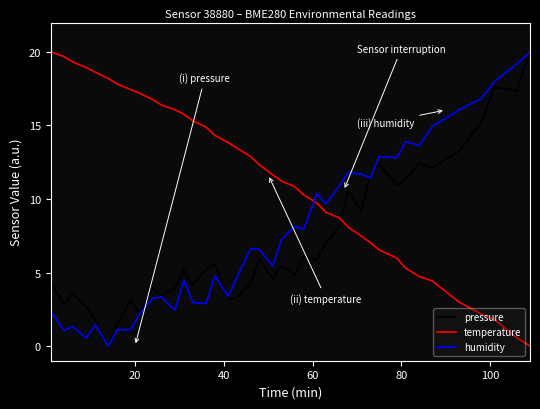

True or false: pressure and temperature intersect in this chart.

True